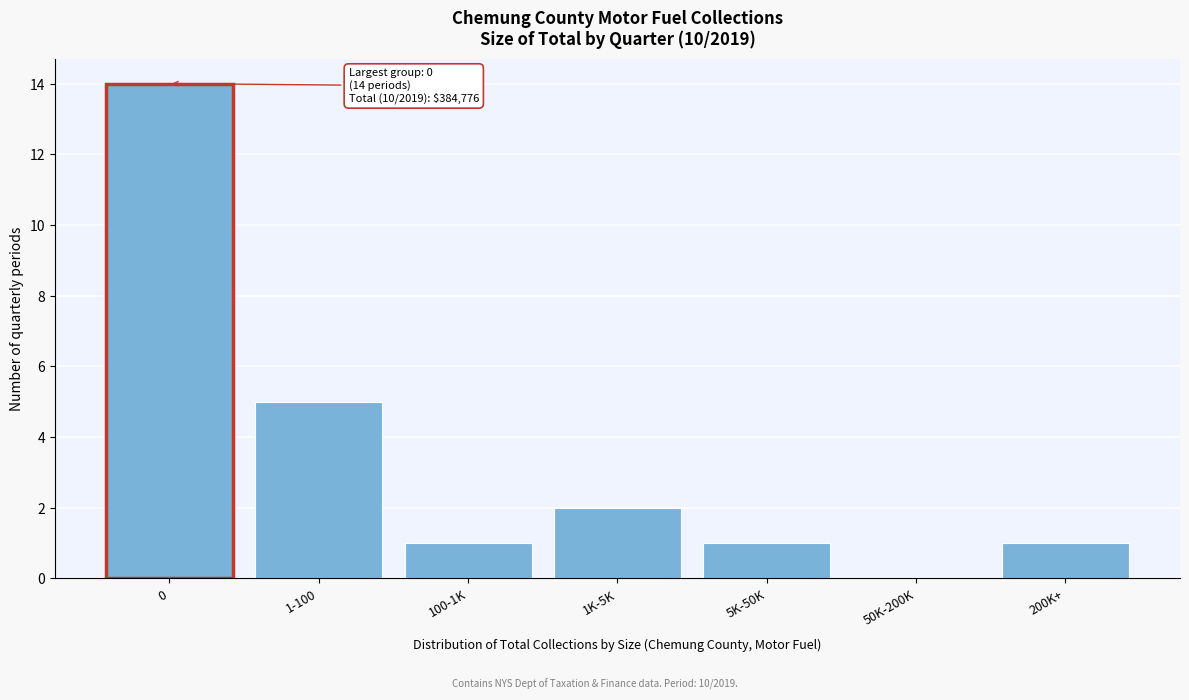

Reading left to right, list all the values displayed in this chart.

0=14	1-100=5	100-1K=1	1K-5K=2	5K-50K=1	50K-200K=0	200K+=1